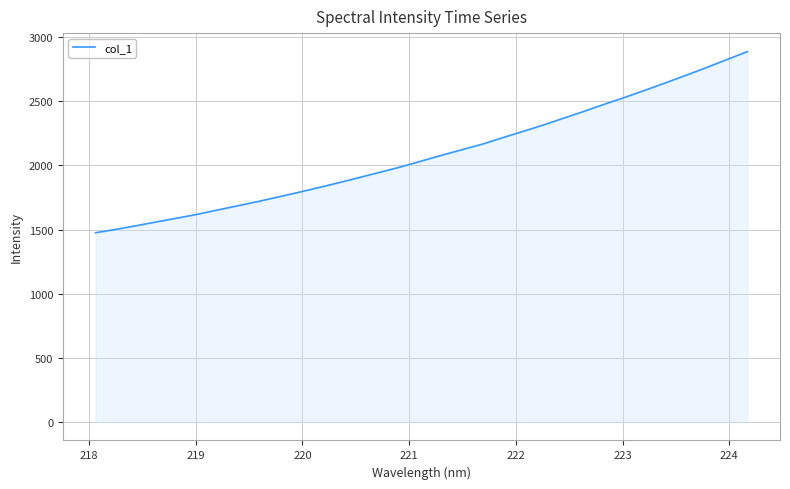

What is the difference between the maximum and minimum values?

1412.1